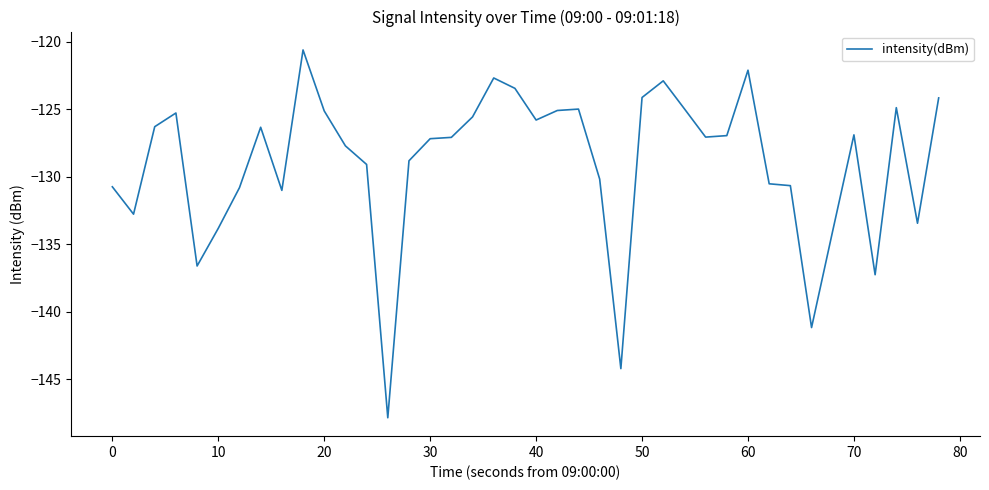

What is the minimum value shown in the chart?

-147.9